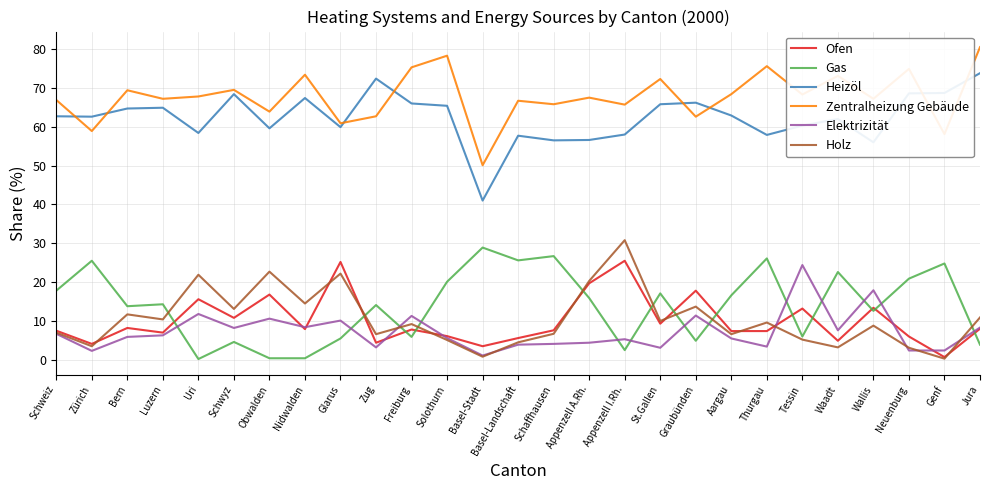

Which label corresponds to the largest value in the chart?

Jura